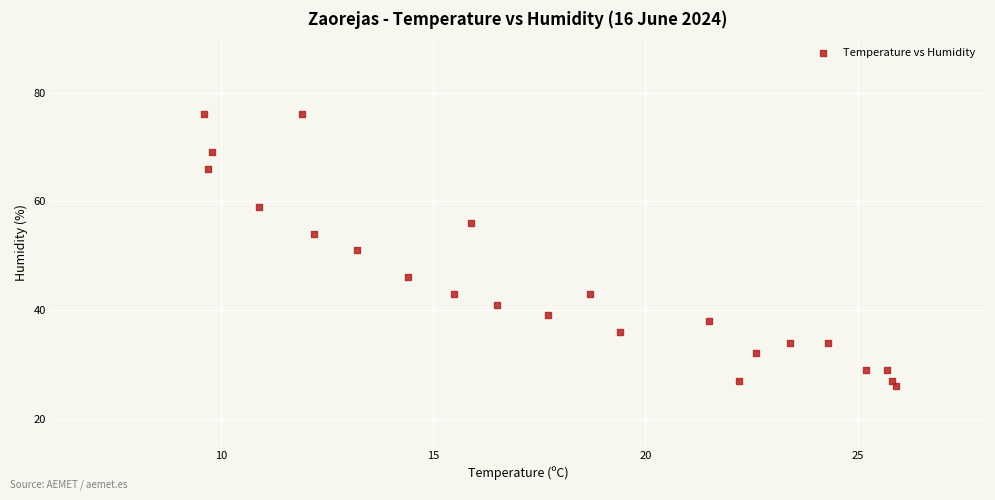

What is the range of Y values (max minus min)?

50